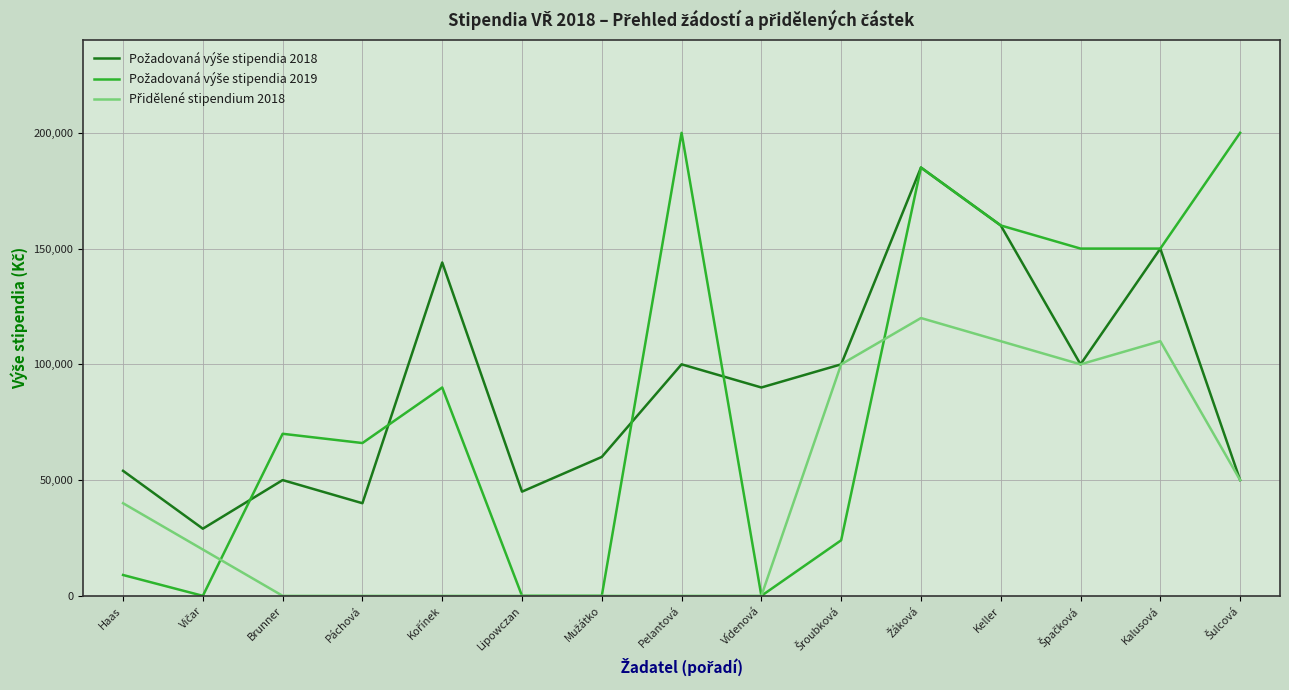

What is the total value across all series at Haas?

103000